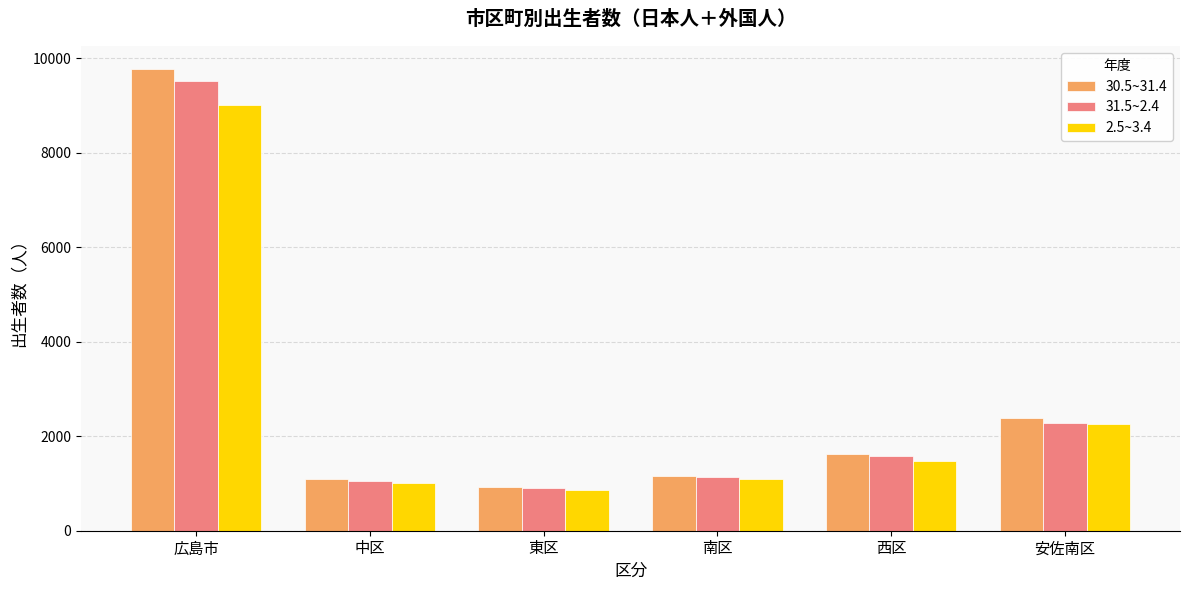

What is the total value across all series at 中区?

3162